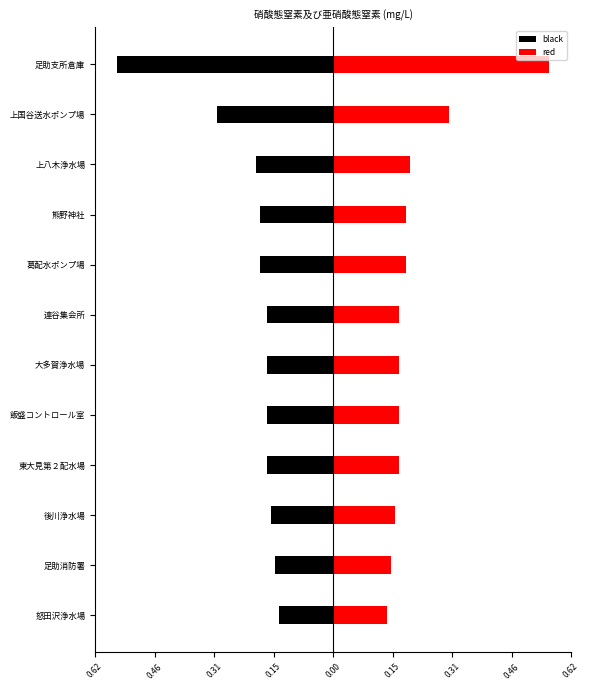

Reading left to right, extract all data points from this chart.

black: -0.1	-0.1	-0.2	-0.2	-0.2	-0.2	-0.2	-0.2	-0.2	-0.2	-0.3	-0.6
red: 0.1	0.1	0.2	0.2	0.2	0.2	0.2	0.2	0.2	0.2	0.3	0.6